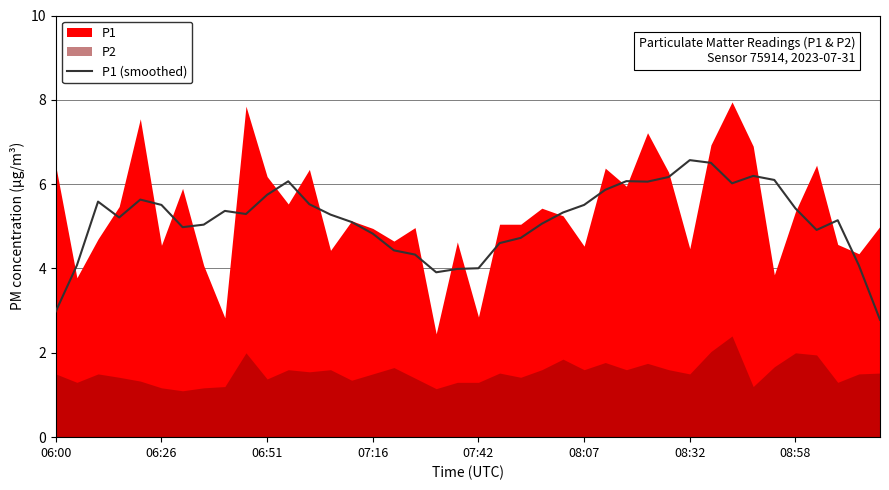

Is it true that the value at 19 is 7.0?

False